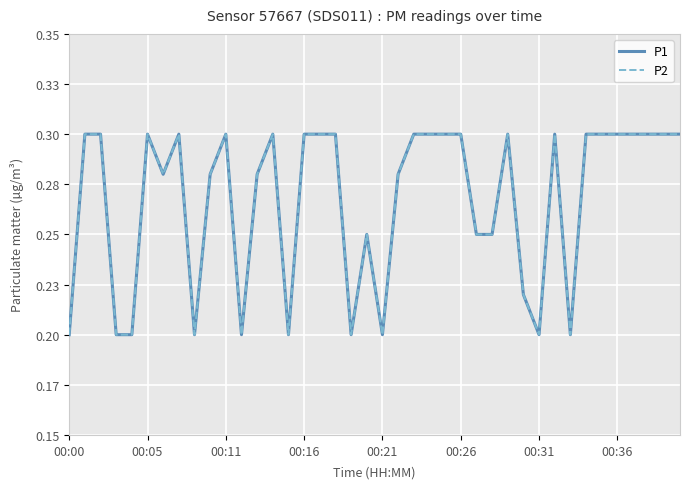

In P1, how many points are higher than both neighbors (excluding endpoints)?

7